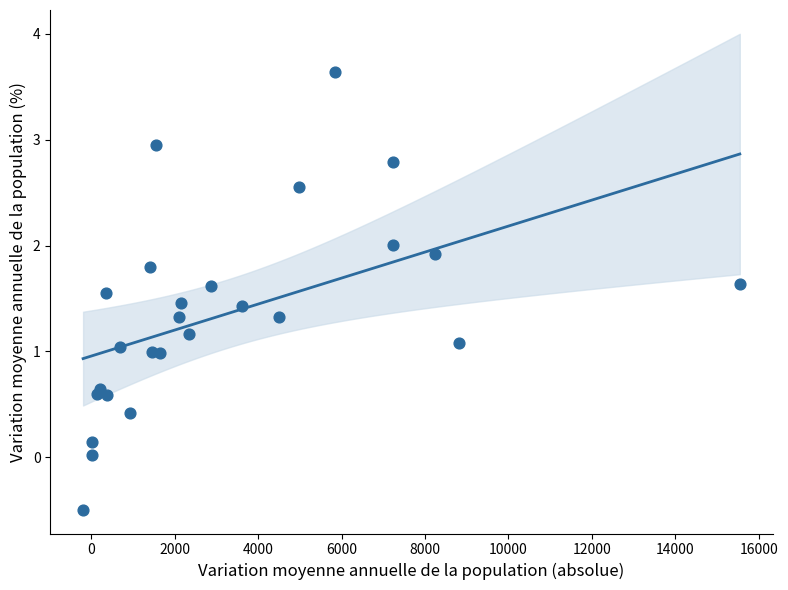

What is the range of X values (max minus min)?

15747.7